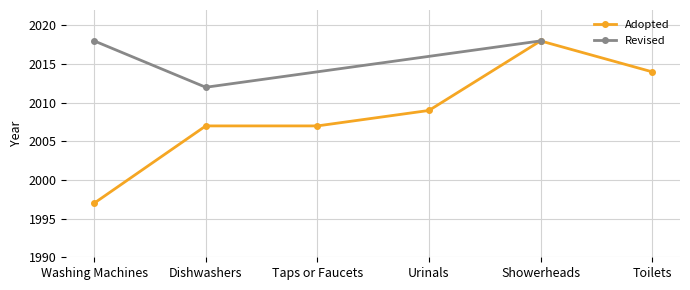

Reading left to right, list all the values displayed in this chart.

Washing Machines=1997	Dishwashers=2007	Taps or Faucets=2007	Urinals=2009	Showerheads=2018	Toilets=2014